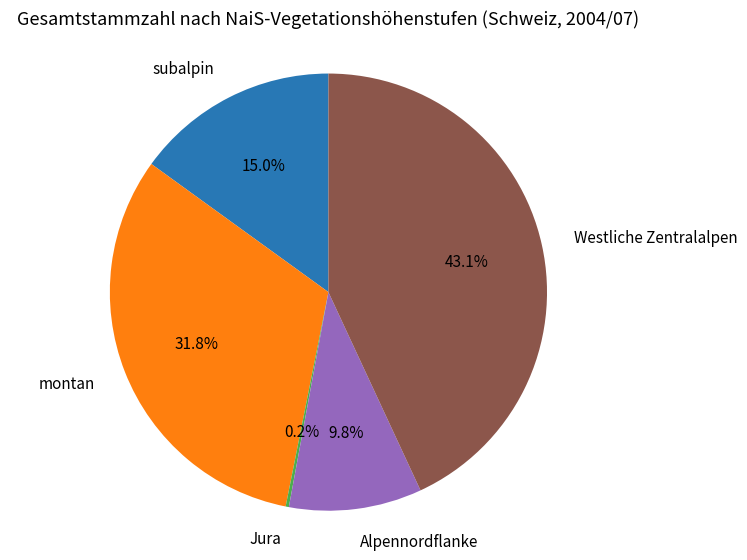

Is there any slice that represents more than half of the pie?

No